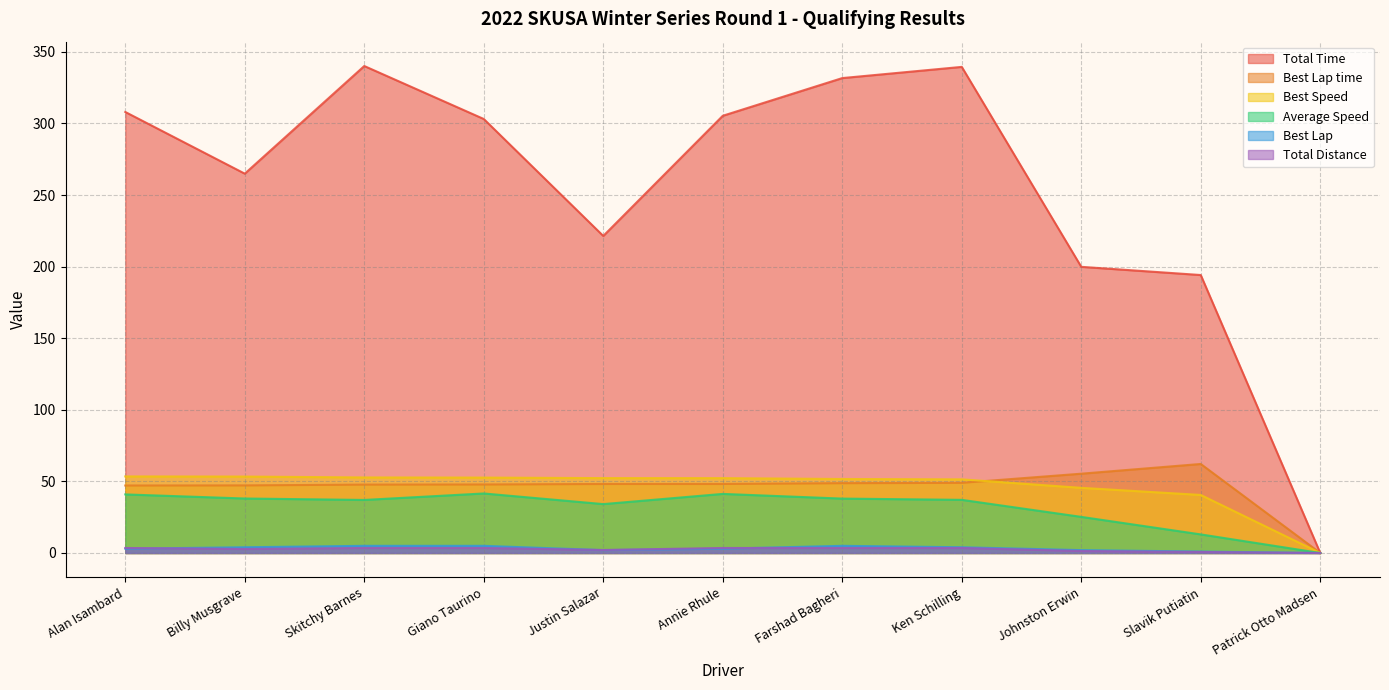

How many lines are shown in the chart?

6